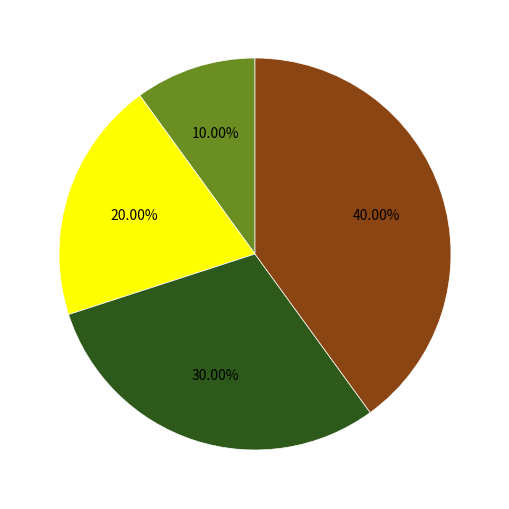

To the nearest percent, what is the average slice percentage?

25%